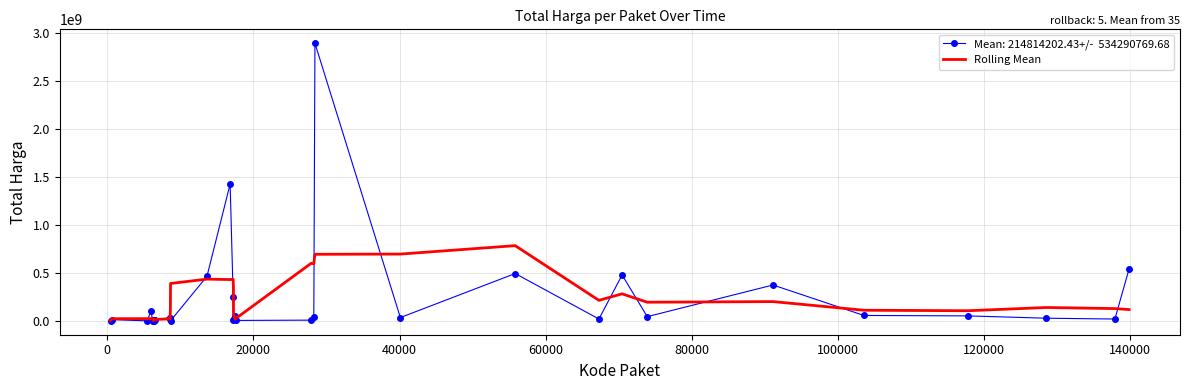

What is the greatest value displayed?

2892122000